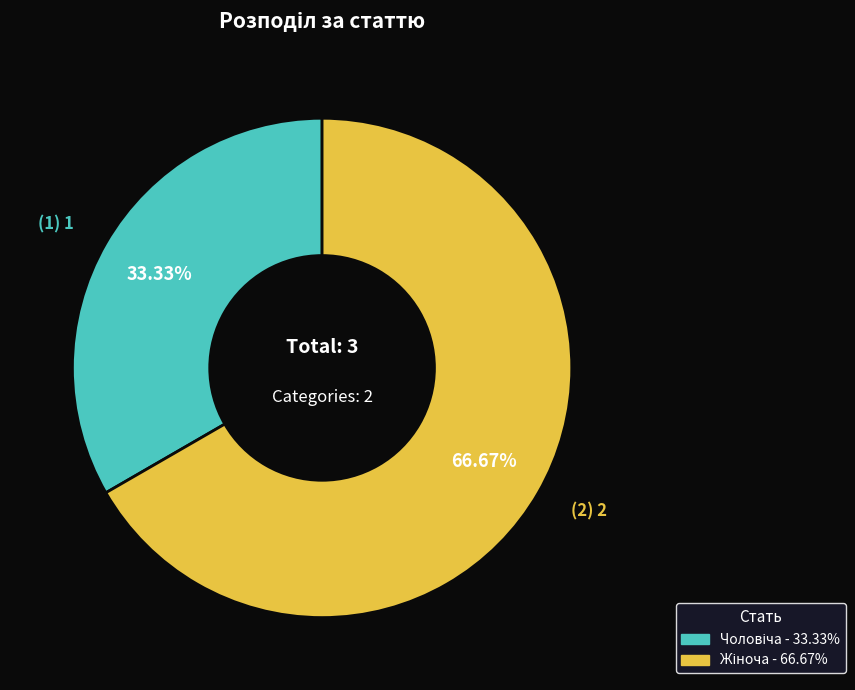

How many segments does this pie chart have?

2